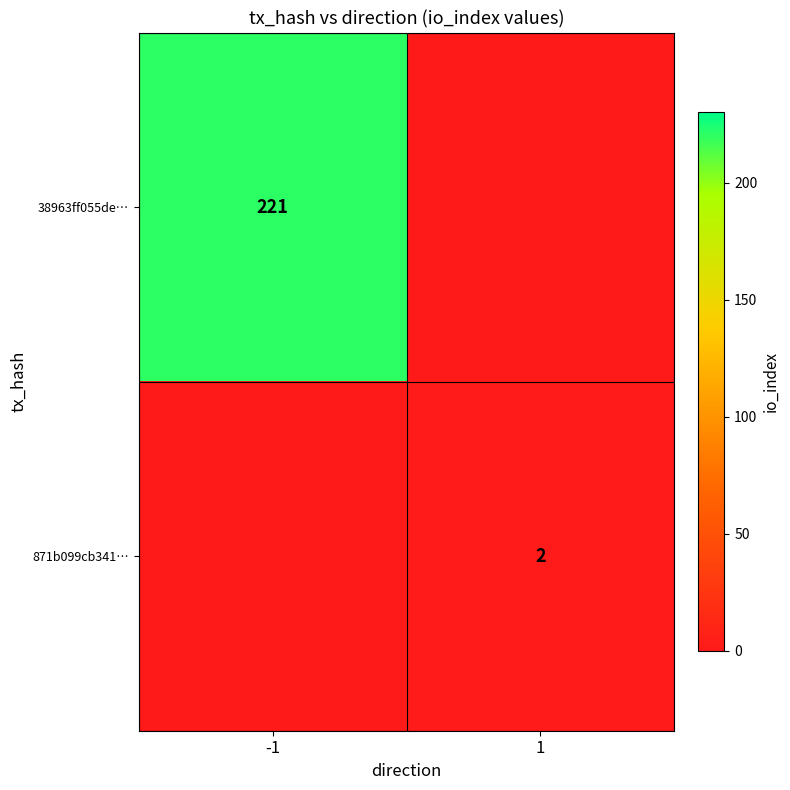

Is it true that 871b099cb341… equals 1 at 1?

False